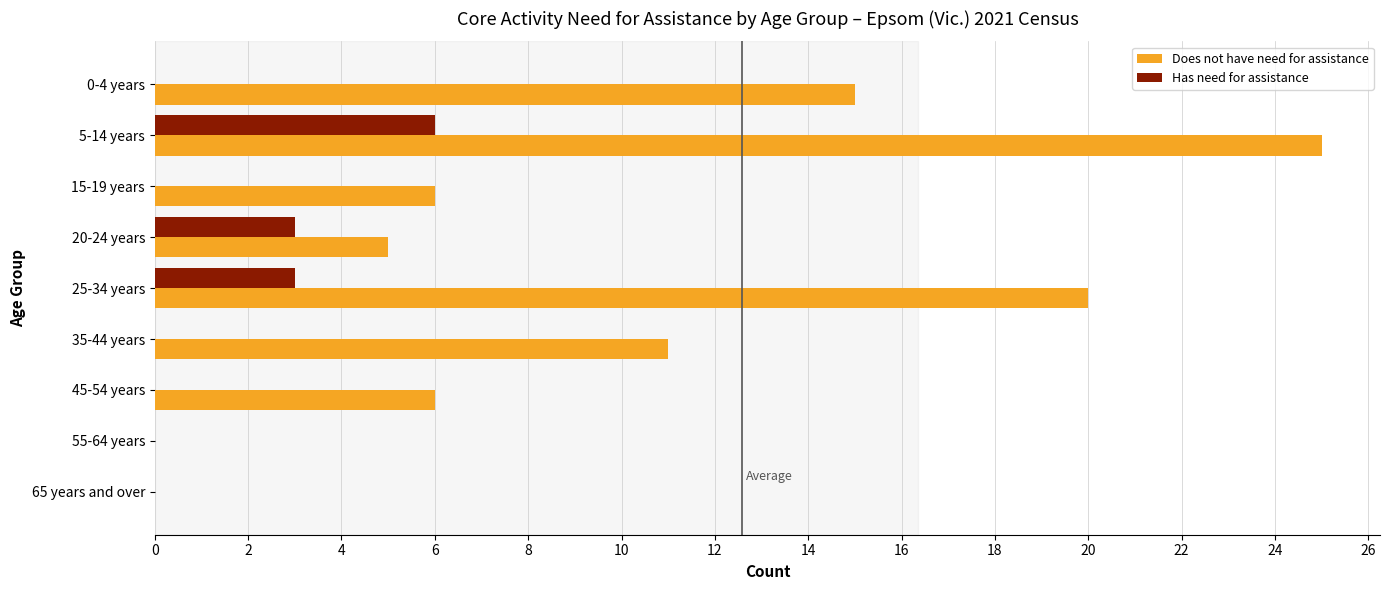

The value of Has need for assistance at 5-14 years is 6. True or false?

True